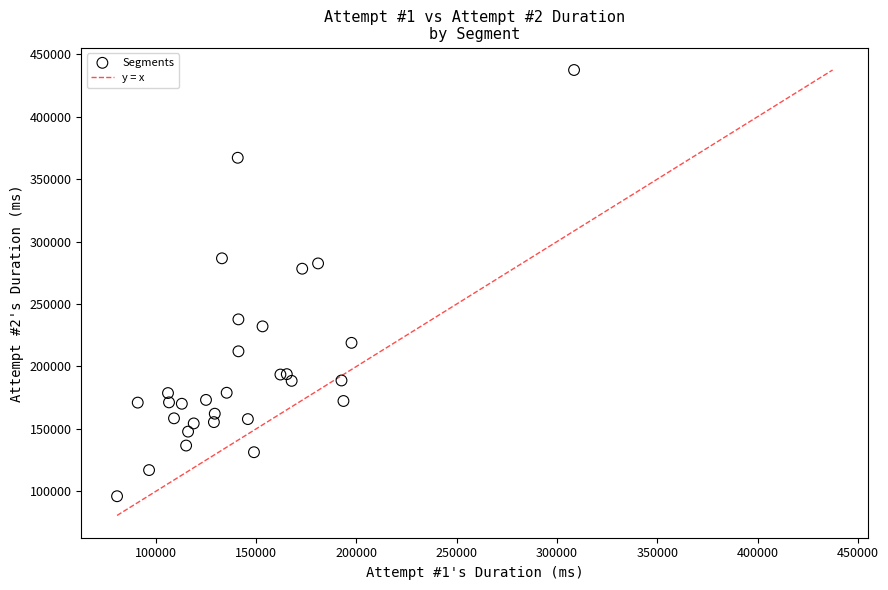

What Y value in the scatter plot is closest to 266735?

278283